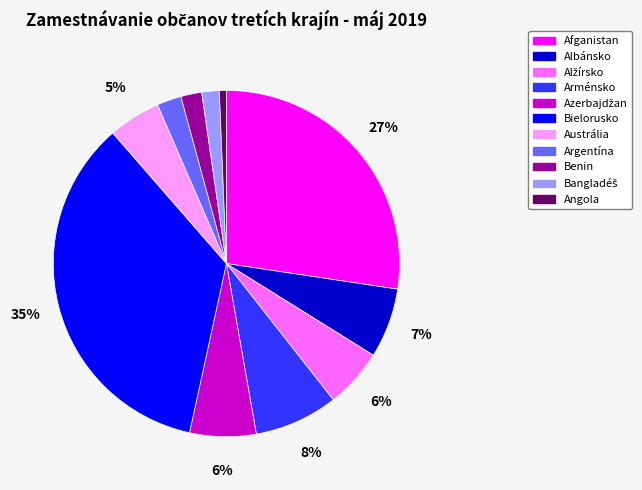

Which category has the biggest portion of the pie?

Bielorusko